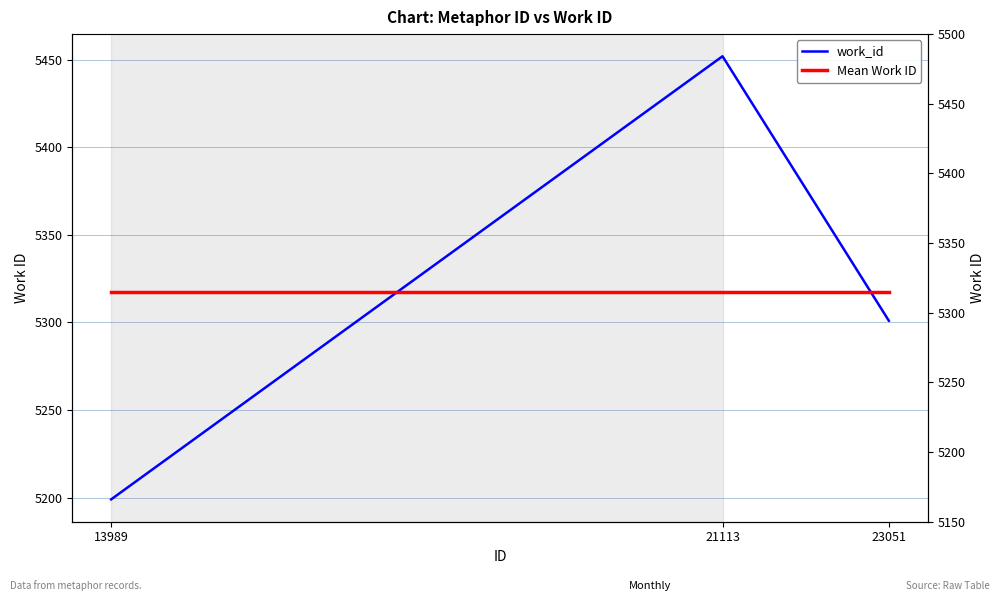

Which series has the widest spread of values?

work_id